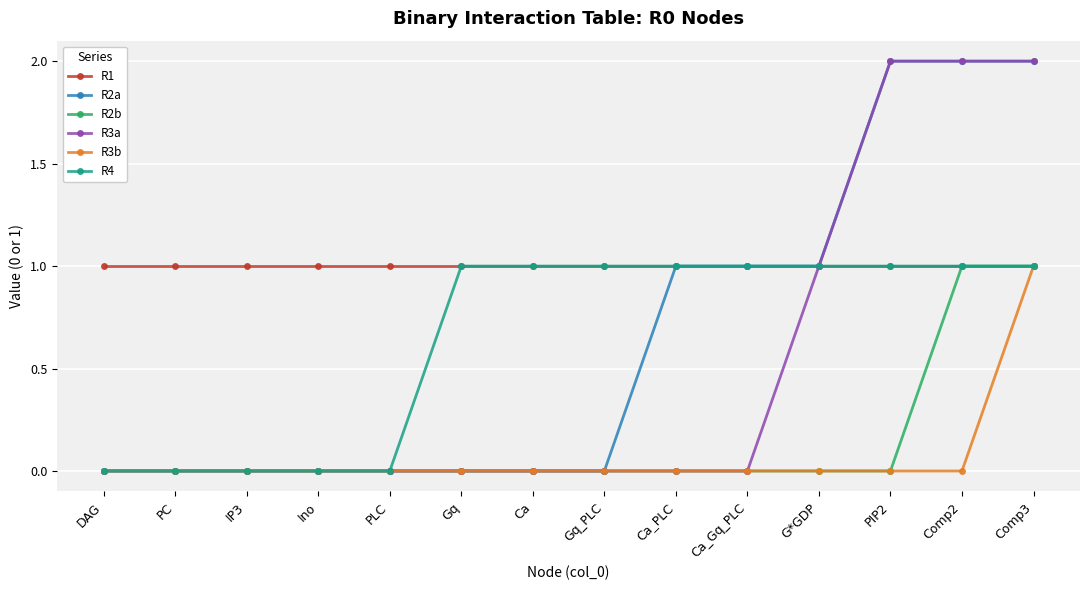

What is the difference between the second highest and second lowest values in the R2b series?

1